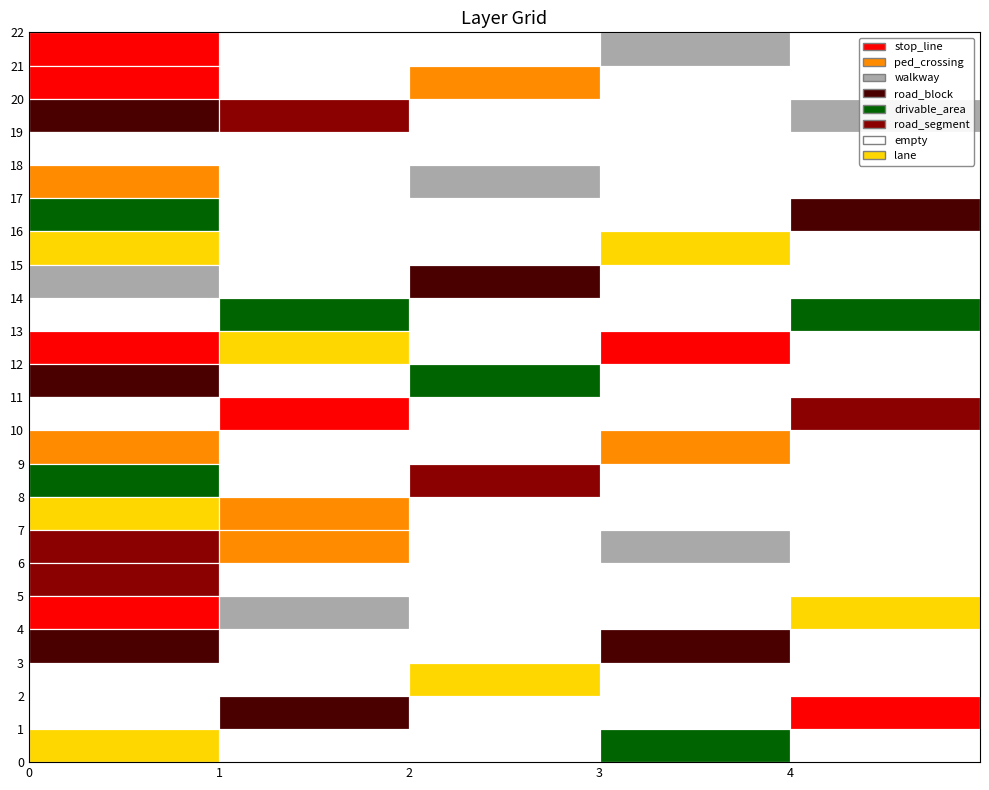

What is the total value across all series at 01?

3